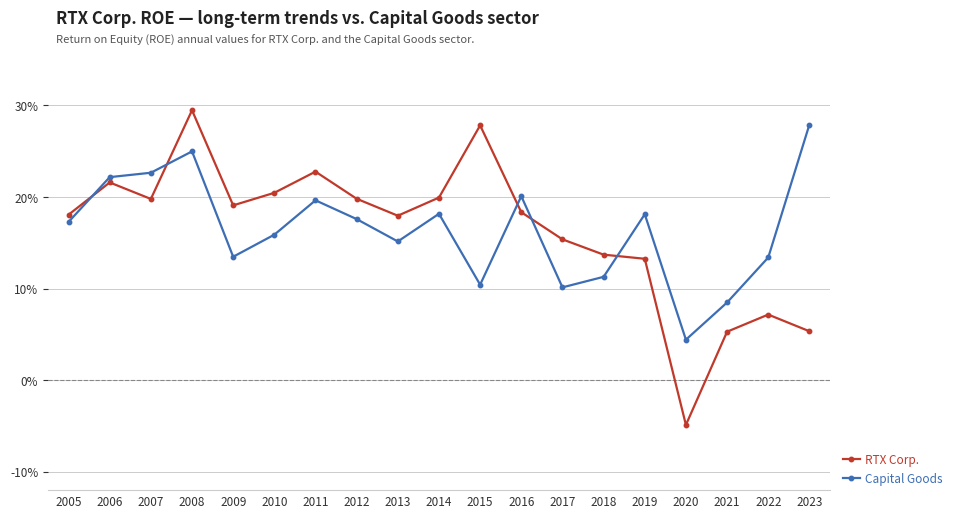

Which has a higher value, 2007 or 2022?

2007